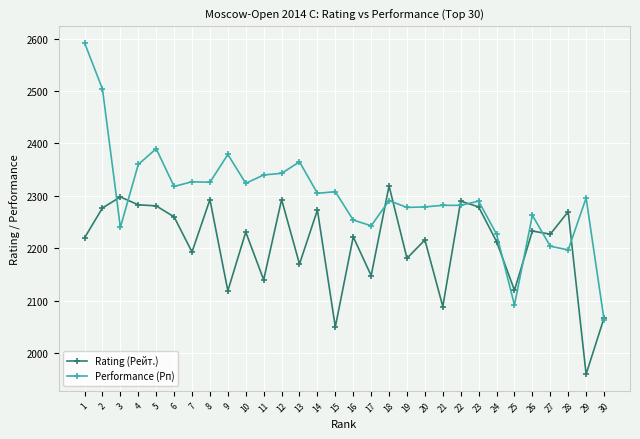

Which series has the largest total across all categories?

Performance (Рп)